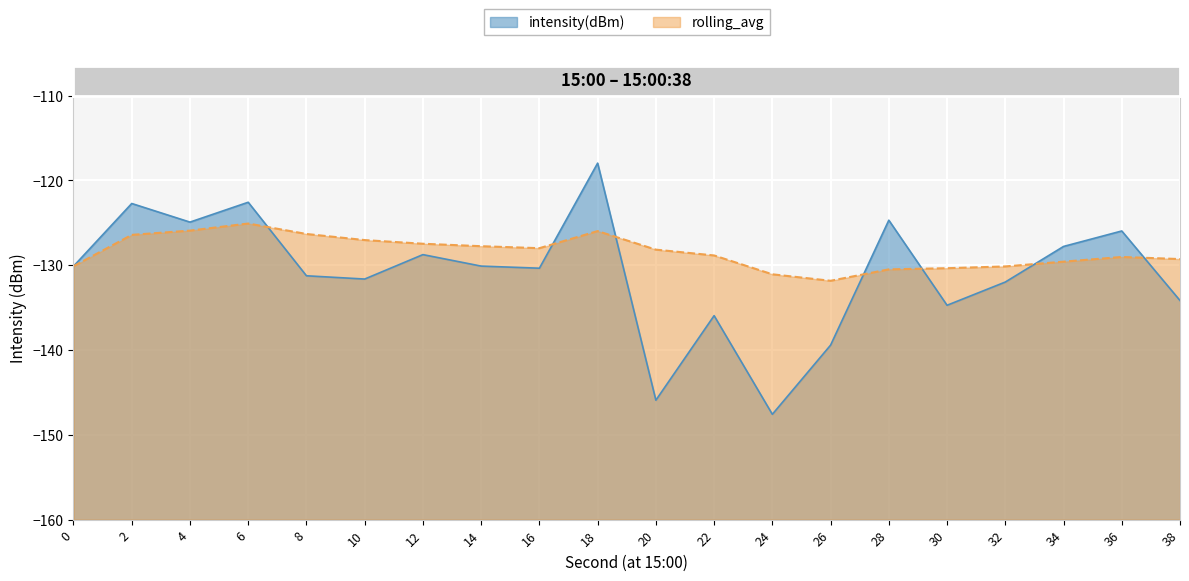

Between which two adjacent categories do intensity(dBm) and rolling_avg first intersect?

6 and 8